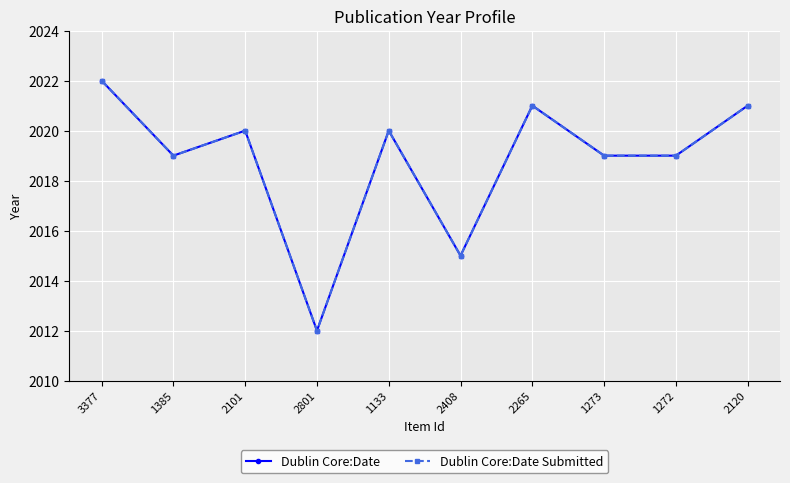

At which label is Dublin Core:Date closest to 2017?

1385